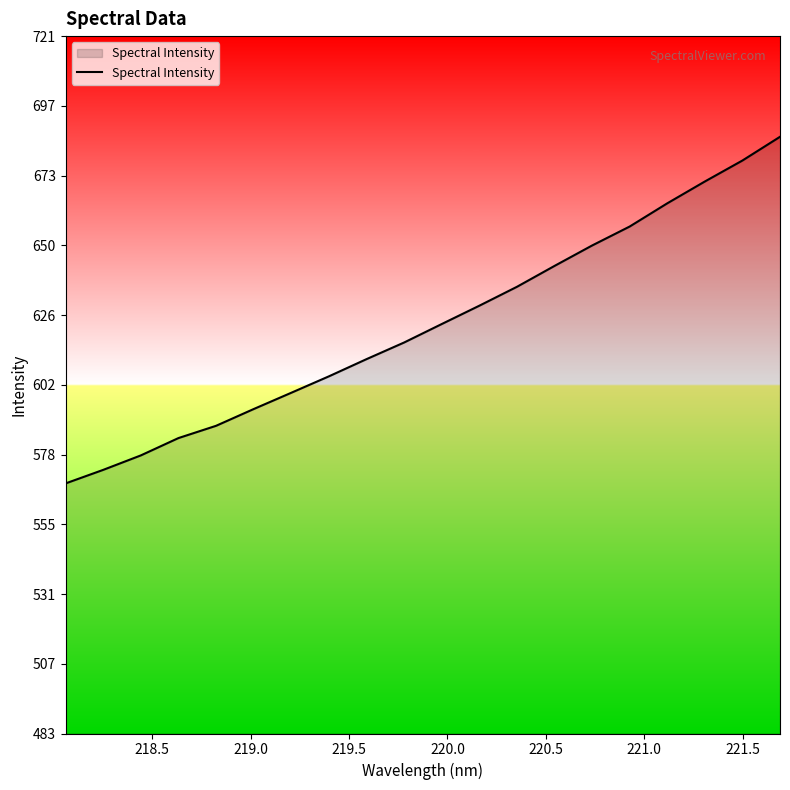

What is the sum of all values?

12453.1